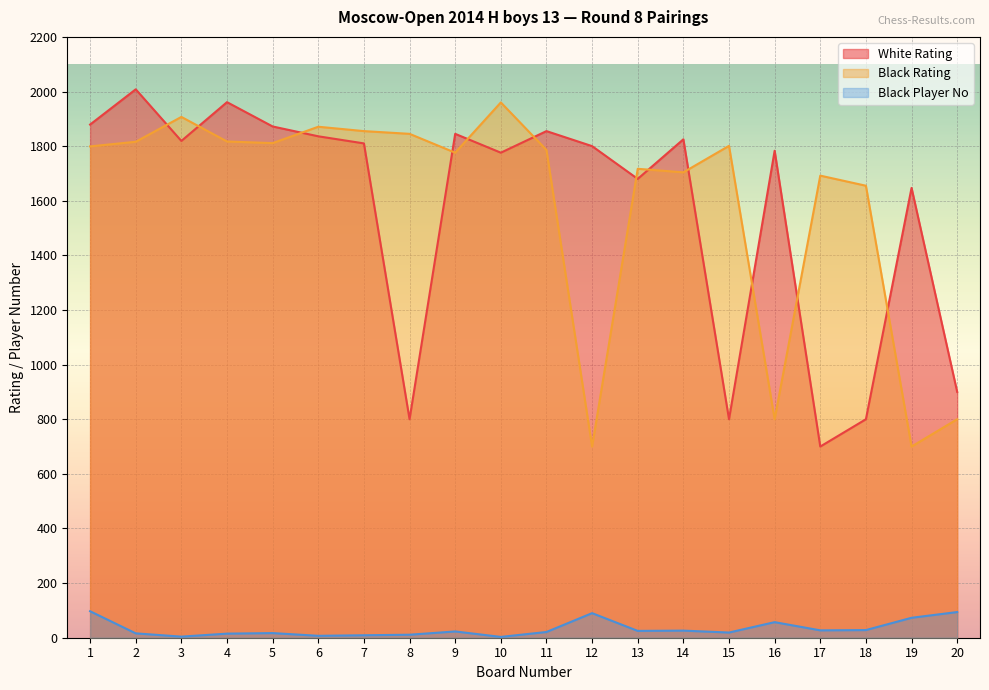

Rank the series at 11 from lowest to highest value.

Black Player No, Black Rating, White Rating